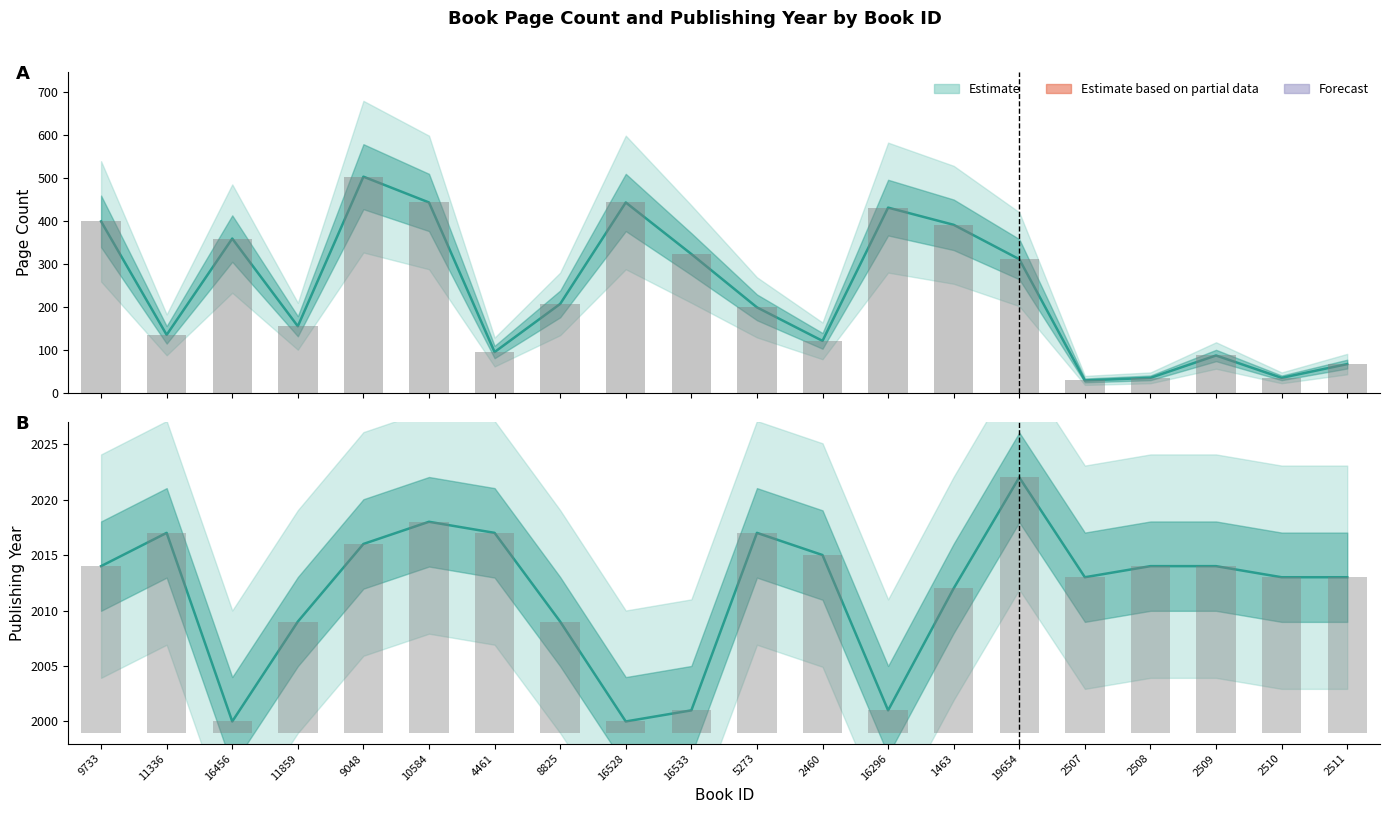

Which category has the lowest value across all series?

16456